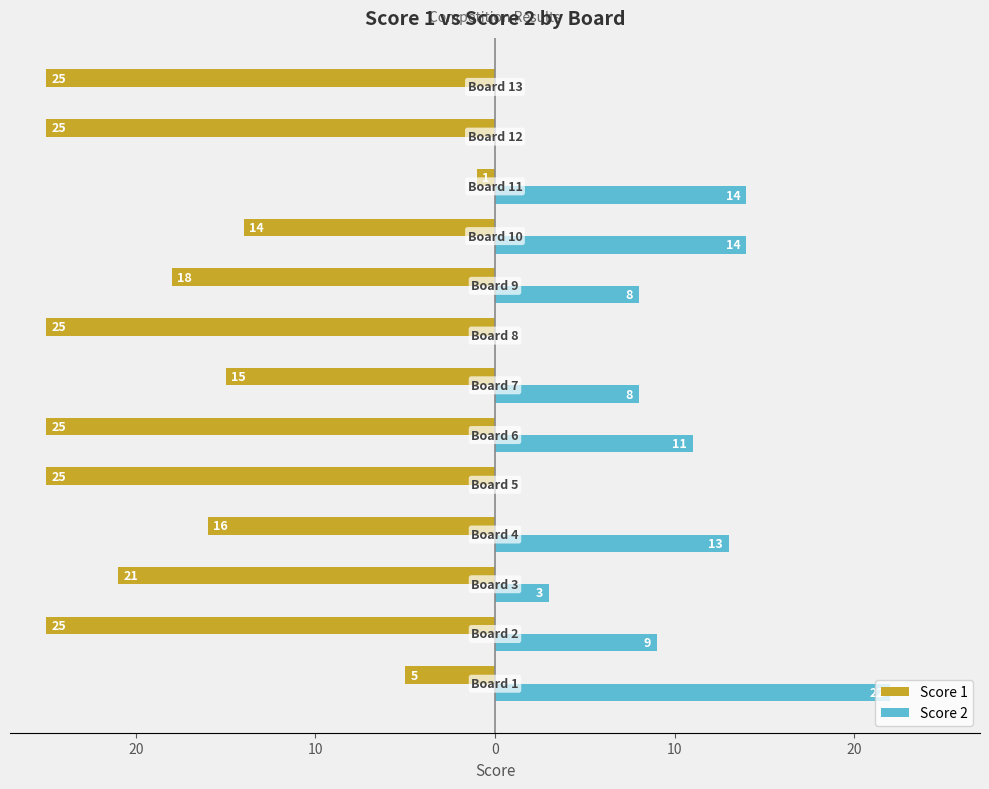

What are all the series names shown in the legend?

Score 1, Score 2